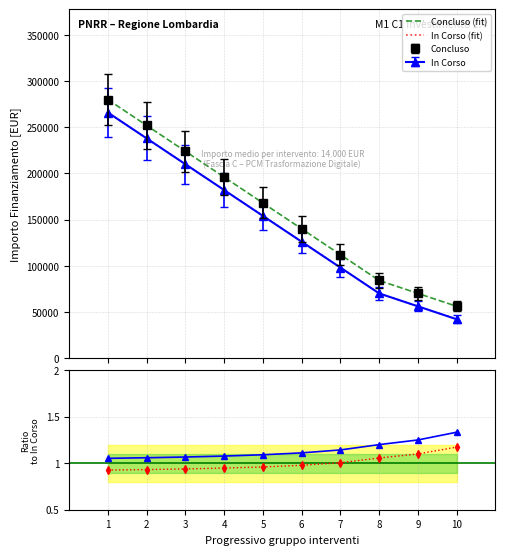

Reading left to right, list all the values displayed in this chart.

Concluso (fit): 1=280000.0	2=252000.0	3=224000.0	4=196000.0	5=168000.0	6=140000.0	7=112000.0	8=84000.0	9=70000.0	10=56000.0
In Corso (fit): 1=266000.0	2=238000.0	3=210000.0	4=182000.0	5=154000.0	6=126000.0	7=98000.0	8=70000.0	9=56000.0	10=42000.0
Concluso / In Corso: 1=1.1	2=1.1	3=1.1	4=1.1	5=1.1	6=1.1	7=1.1	8=1.2	9=1.2	10=1.3
Ratio fit: 1=0.9	2=0.9	3=0.9	4=0.9	5=1.0	6=1.0	7=1.0	8=1.1	9=1.1	10=1.2